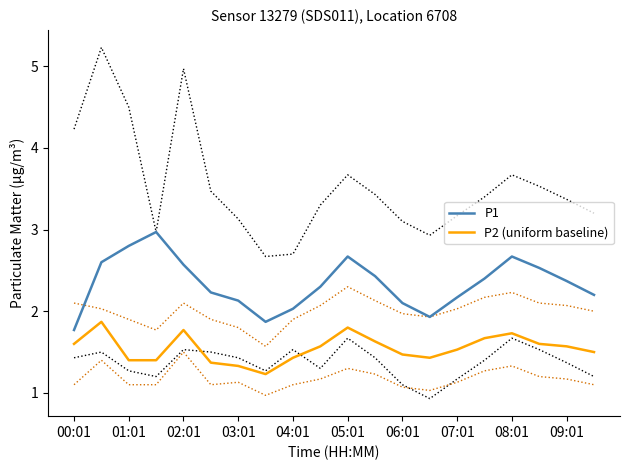

What is the highest value of the P2 (uniform baseline) series?

1.9